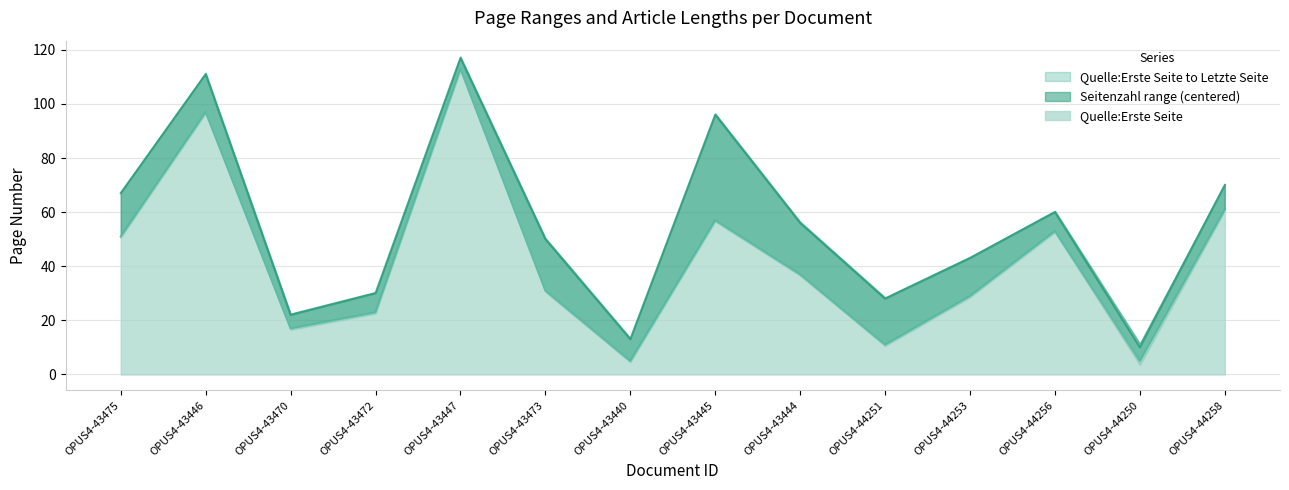

Does the chart display data point markers on the line(s)?

No